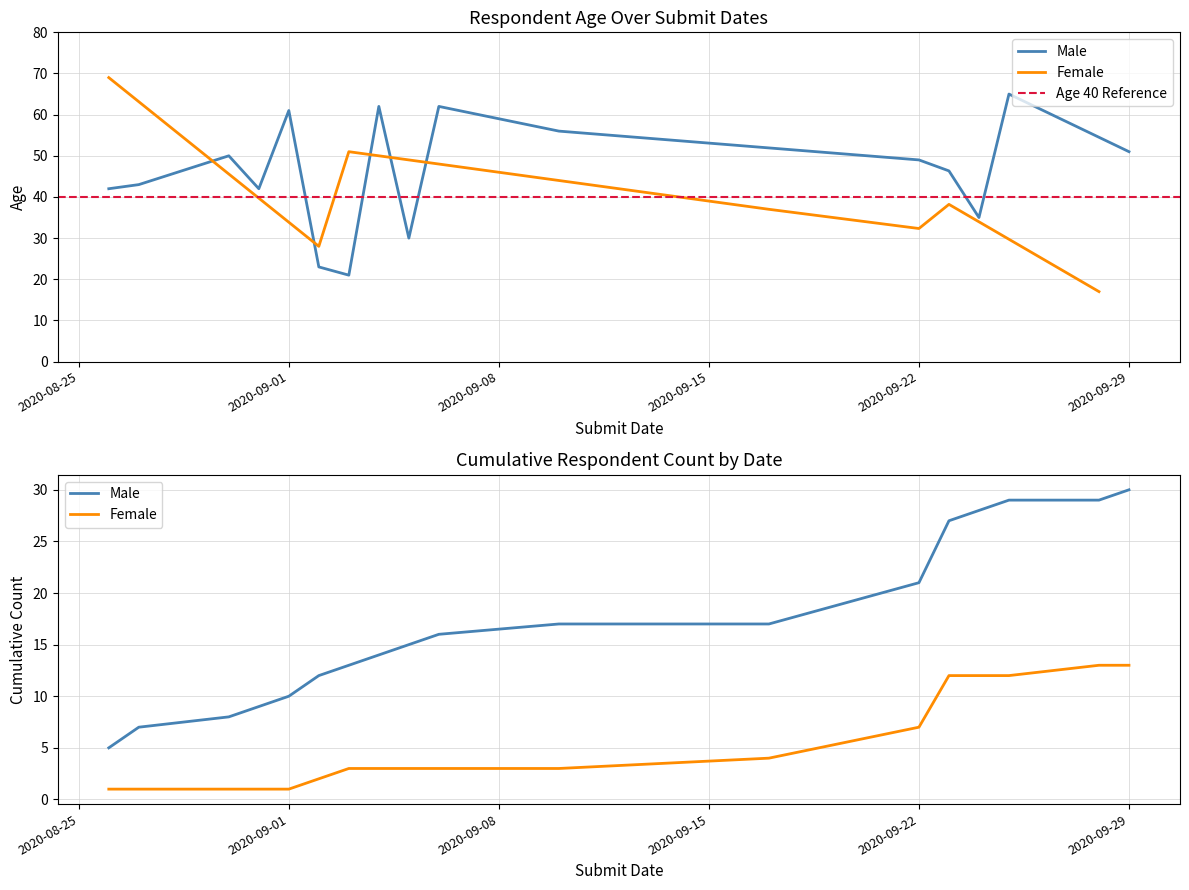

At how many categories does at least one series exceed 30?

16